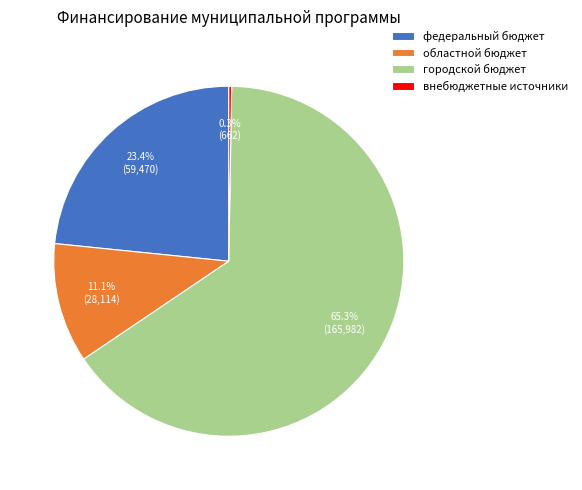

Which category has the biggest portion of the pie?

городской бюджет